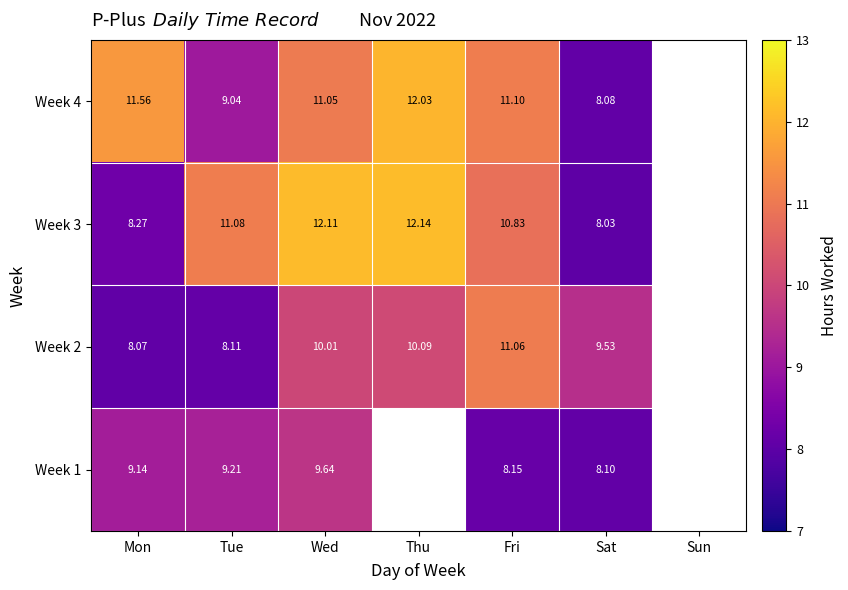

The value of Week 1 at Fri is 2.4. True or false?

False